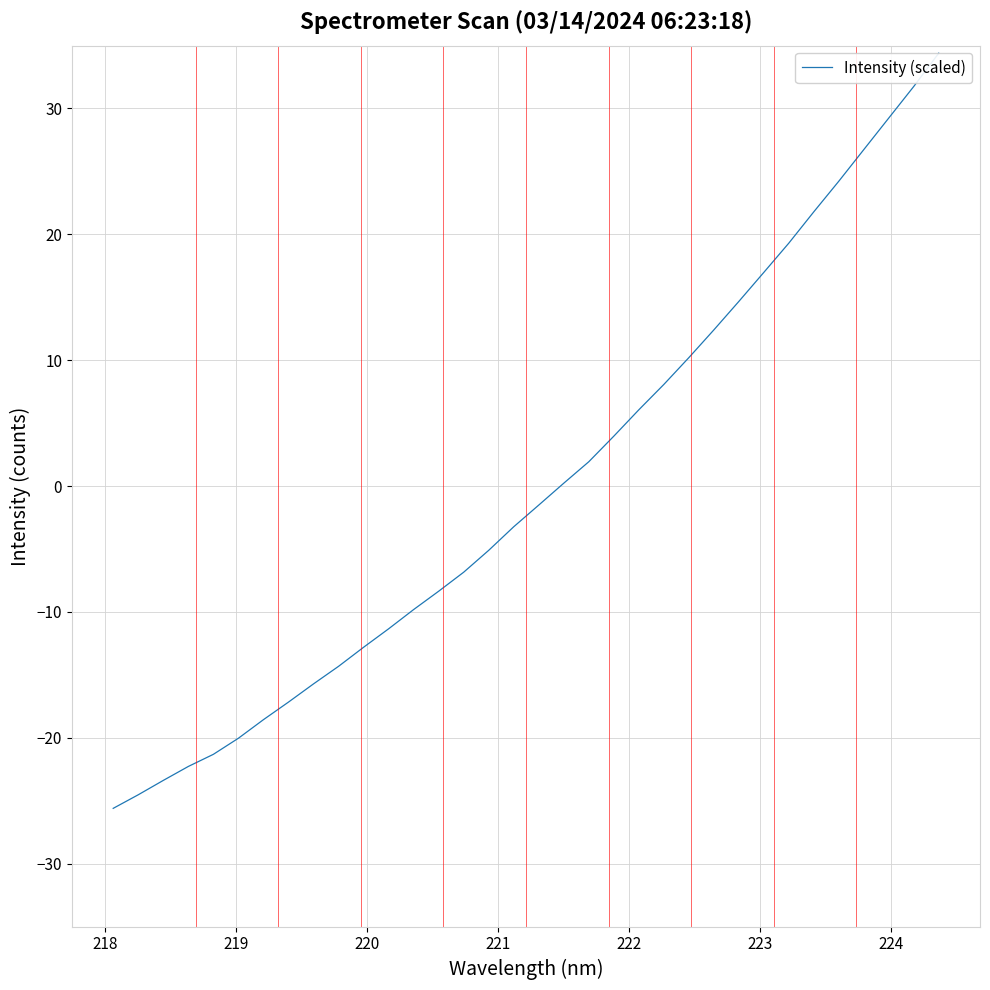

Is it true that the value at 220 is -37.8?

False